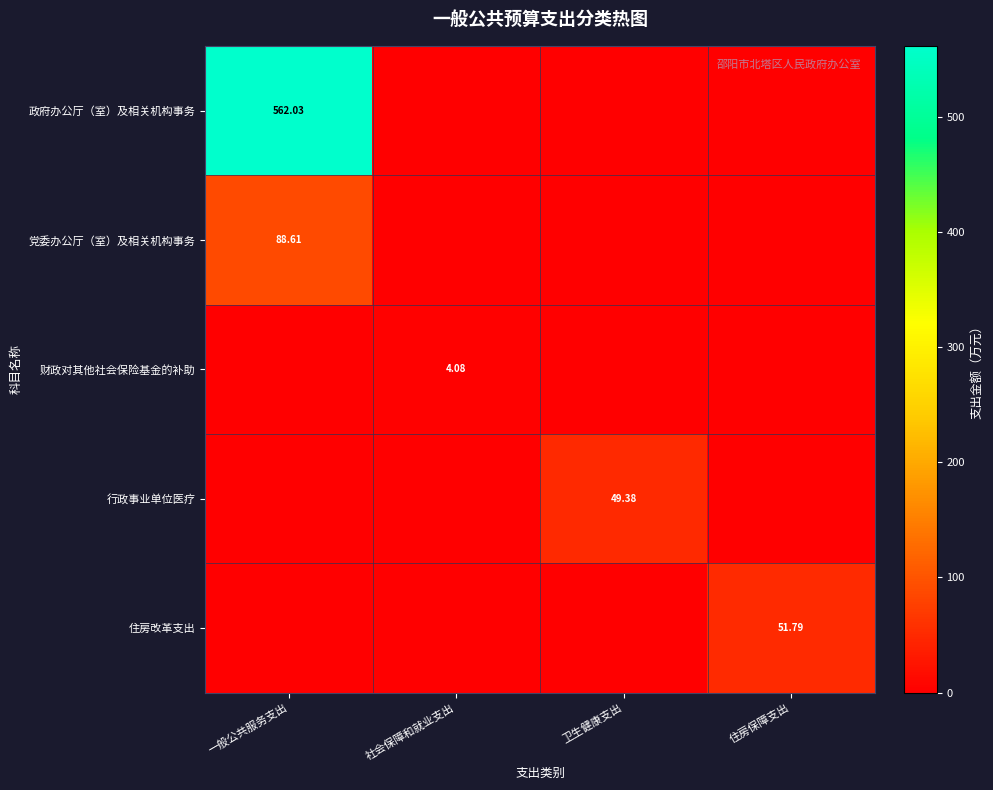

What is the difference between the maximum and minimum values in the 政府办公厅（室）及相关机构事务 series?

562.0